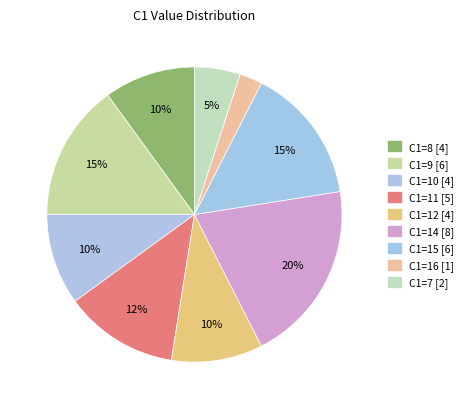

Count the number of slices in the pie.

9